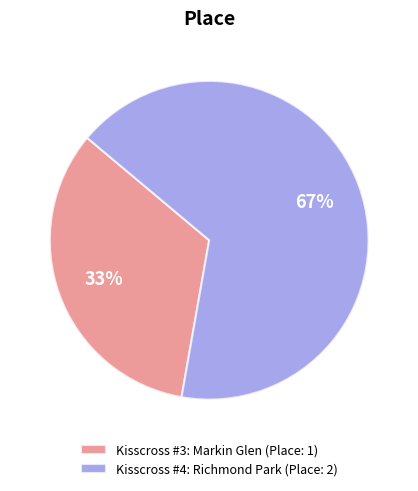

True or false: Kisscross #3: Markin Glen accounts for 33% of the total.

True